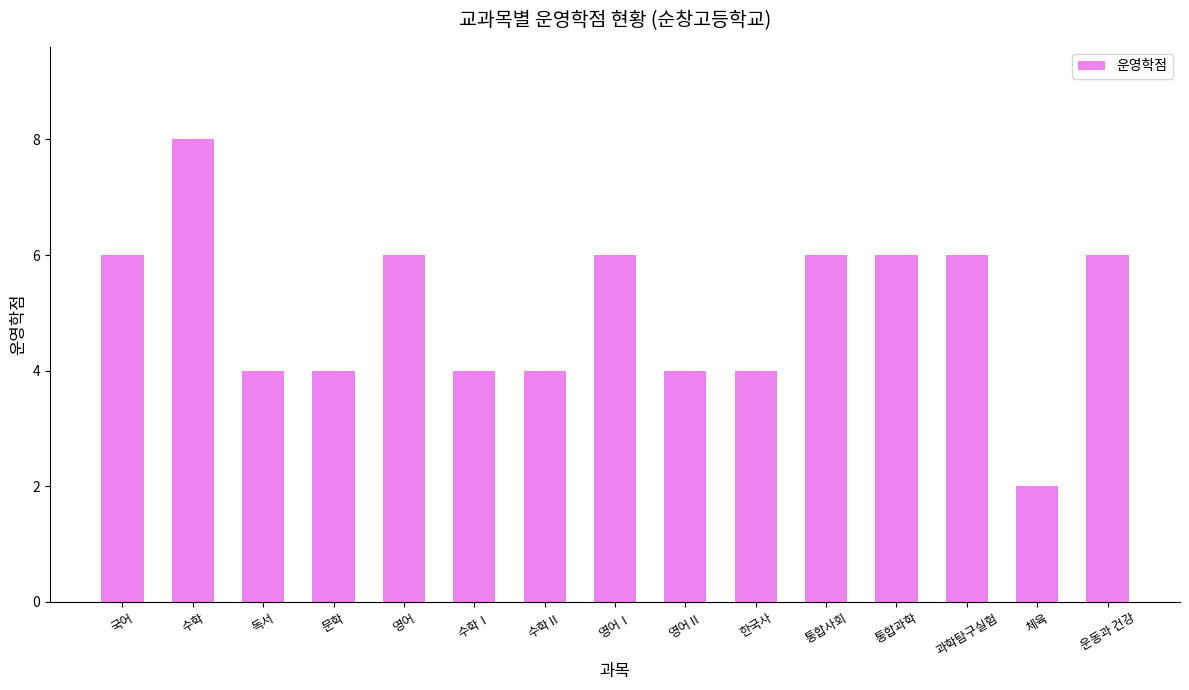

What is the maximum value shown in the chart?

8